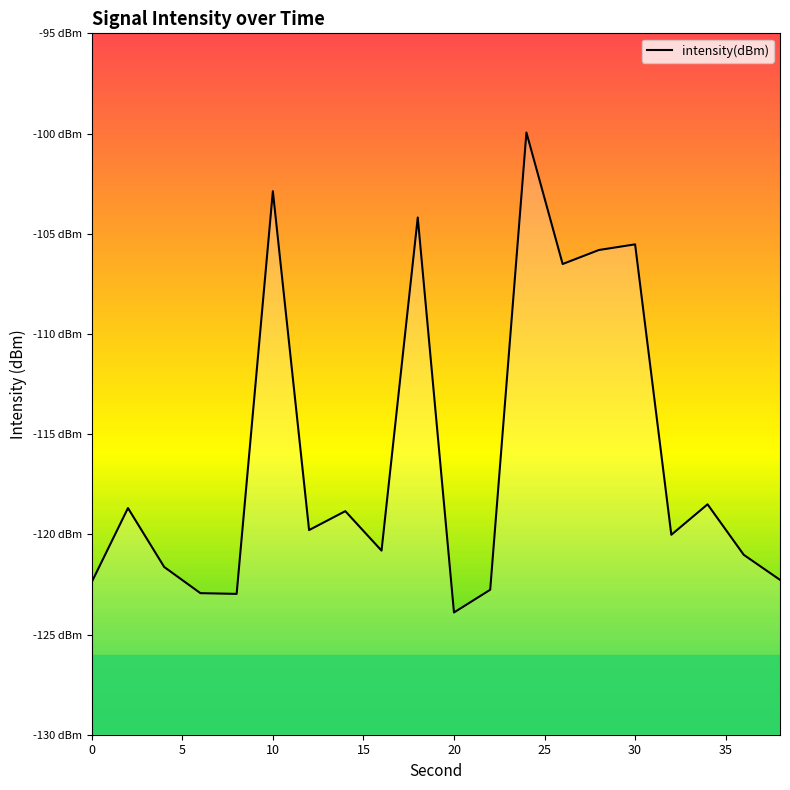

What is the difference between the second highest and minimum values?

21.0